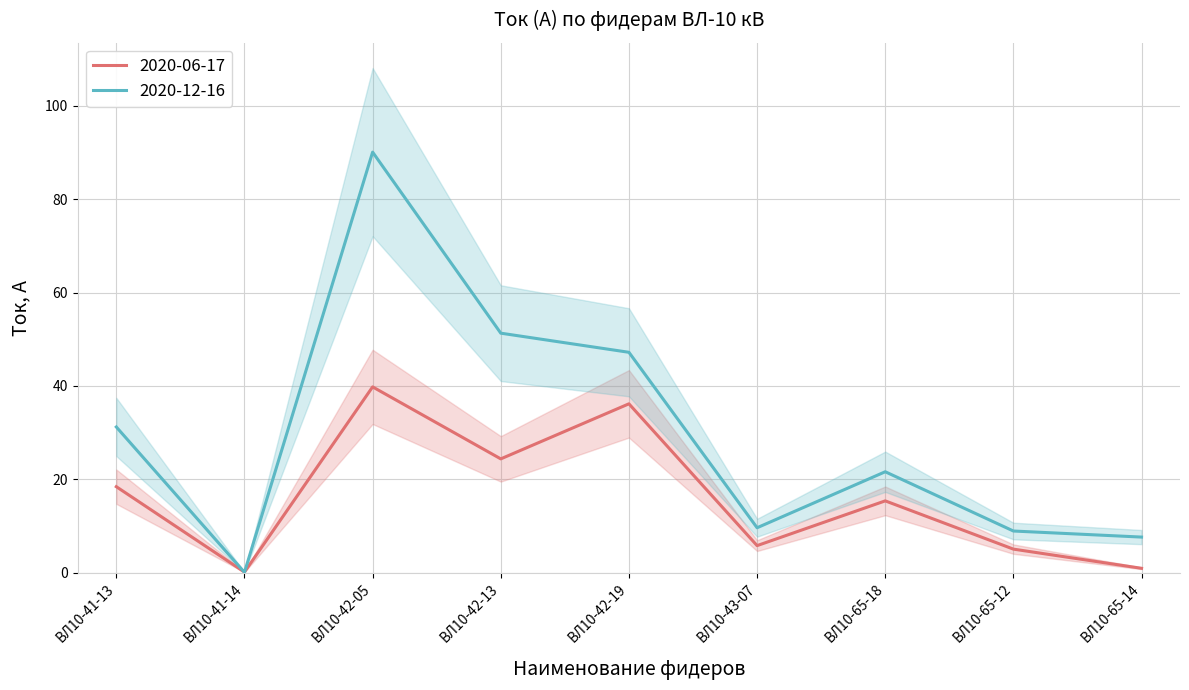

At which category does 2020-12-16 reach its first local peak?

ВЛ10-42-05